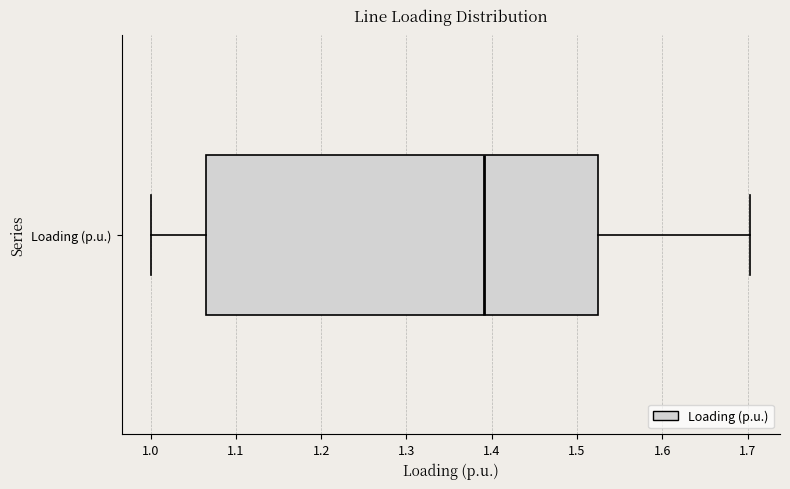

Read this box plot against the x-axis: the position of the median line, the range covered by the box, and the ends of both whiskers. The values are not printed on the chart, so give them approximately, as read against the axis.

median 1.39, box 1.06 to 1.52, whiskers 1.00 to 1.70